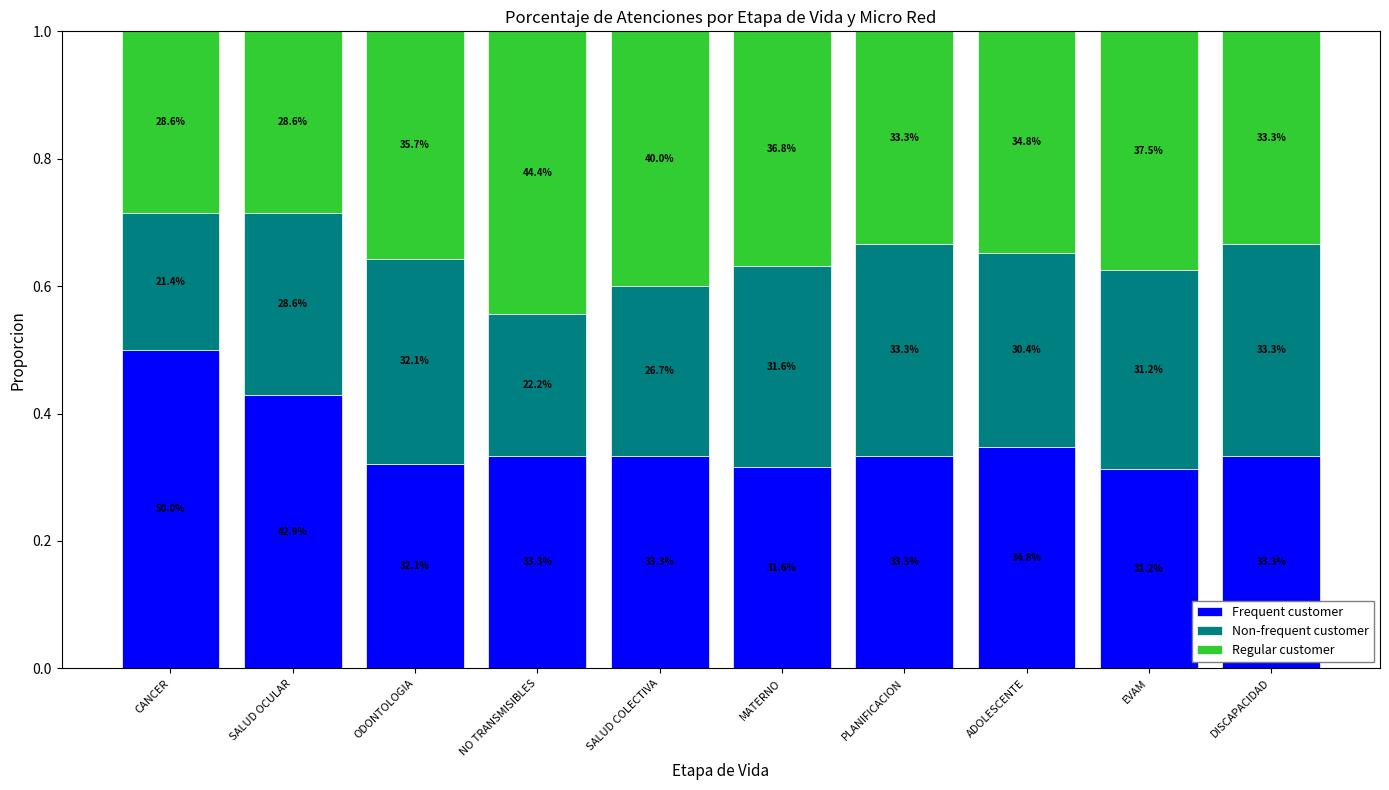

Which series has the largest range (max minus min)?

Frequent customer